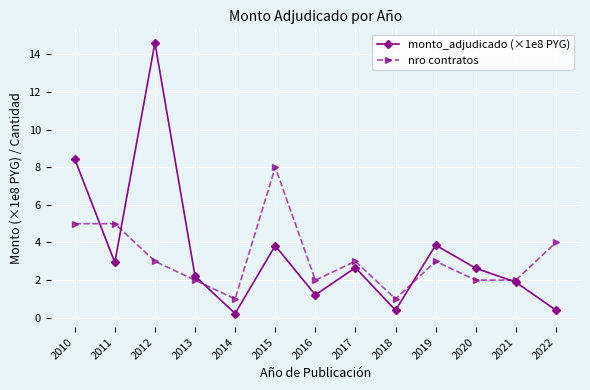

What is the smallest value displayed?

0.2